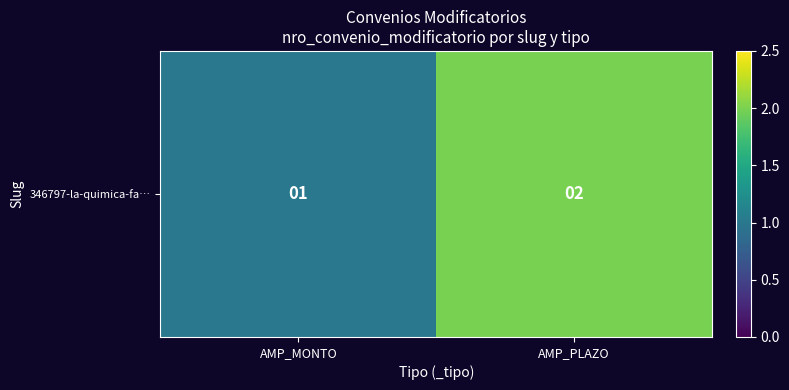

What is the minimum value shown in the chart?

1